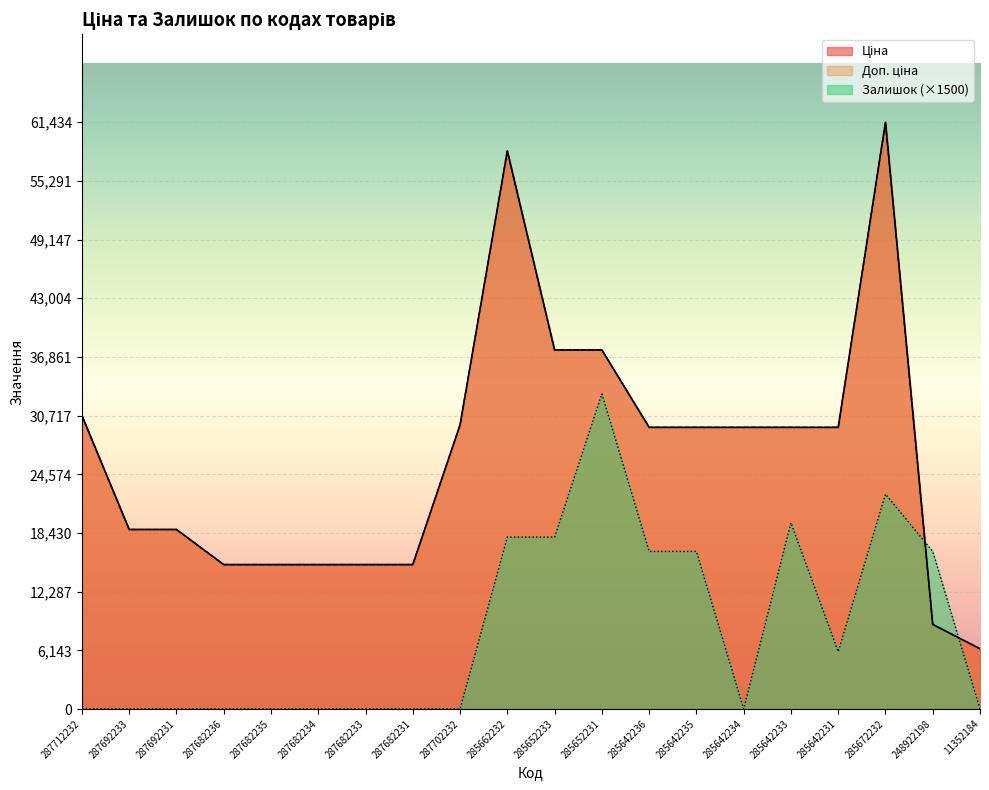

Which label corresponds to the smallest value in the chart?

287712232